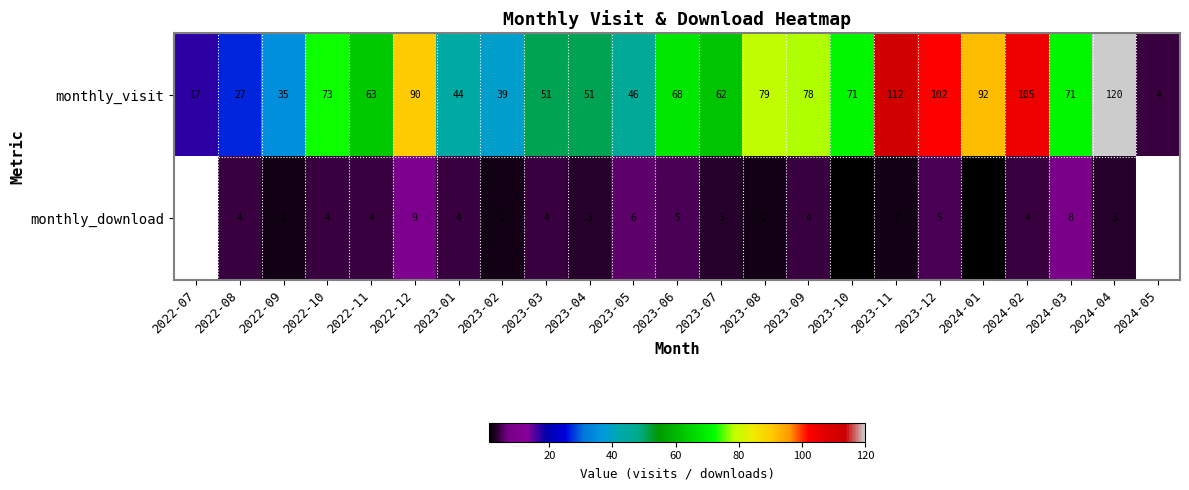

Which has a higher value, 2024-02 or 2023-08?

2024-02